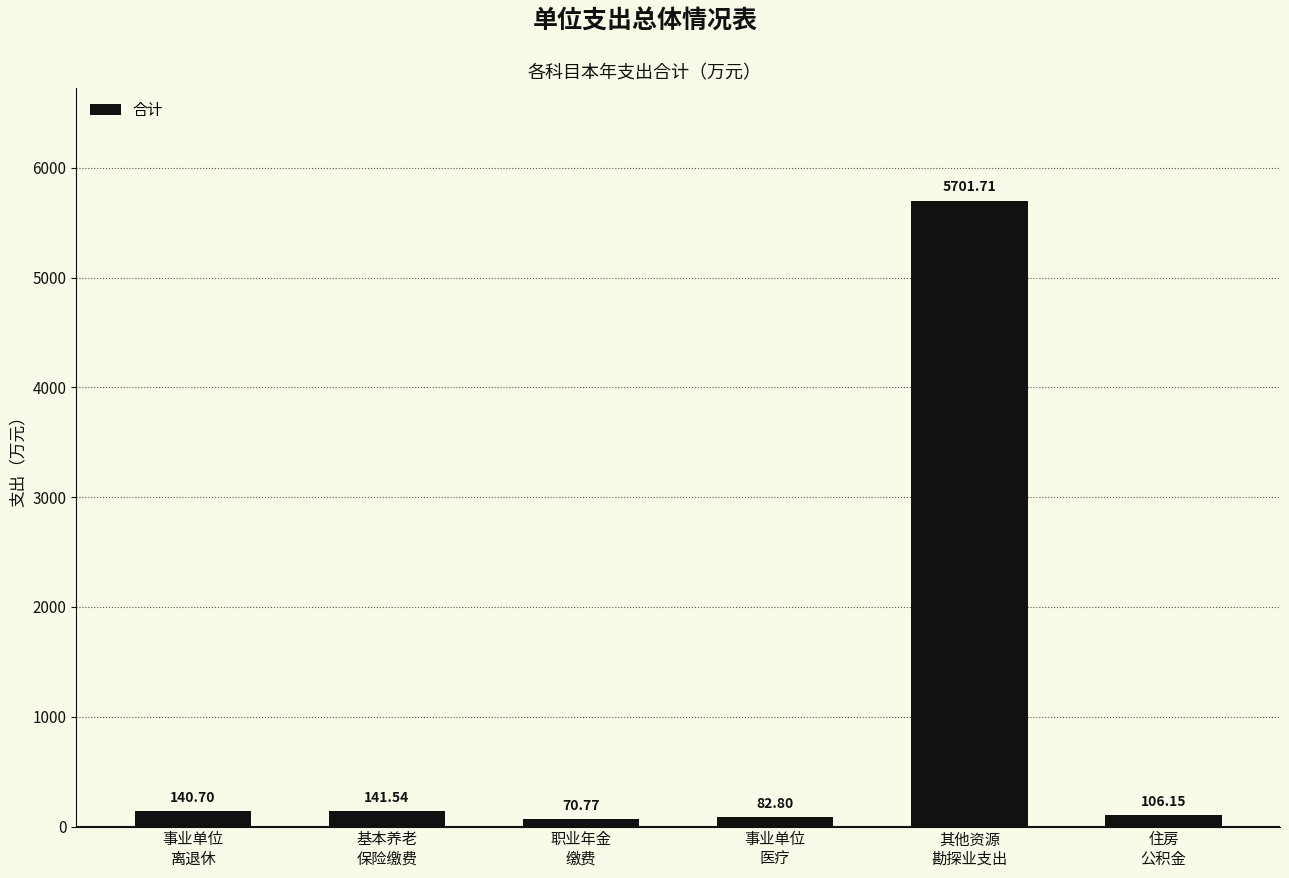

What is the average value?

1040.6